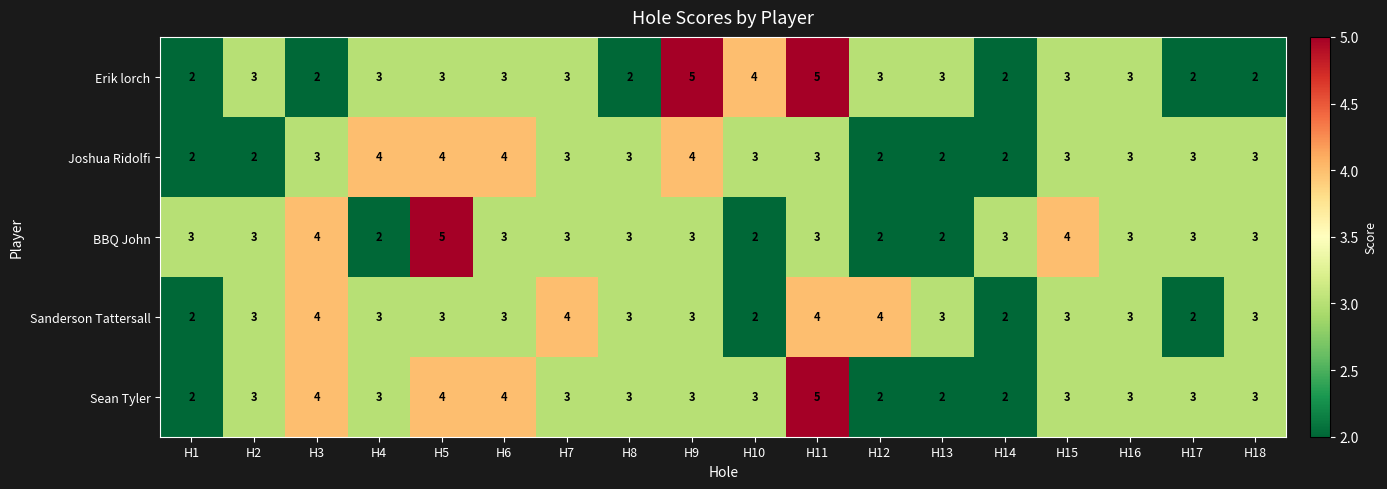

The value of Erik lorch at H4 is 3. True or false?

True